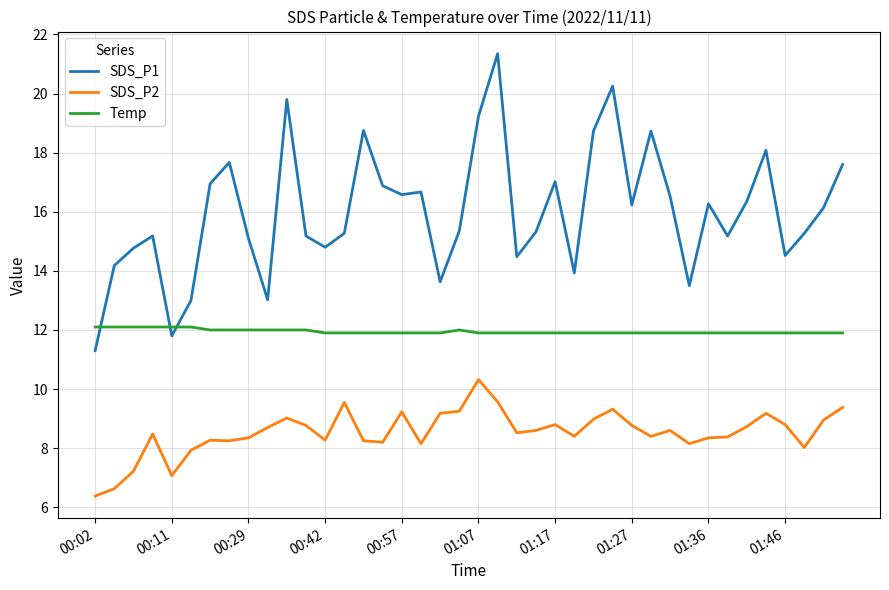

What is the difference between the maximum and minimum values in the SDS_P2 series?

3.9